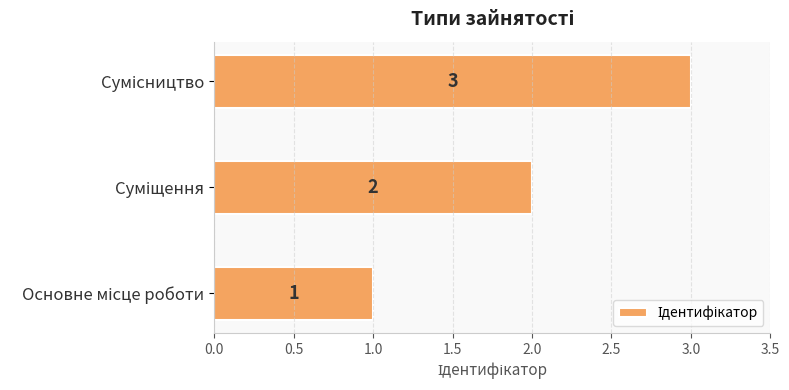

What is the sum of all values?

6